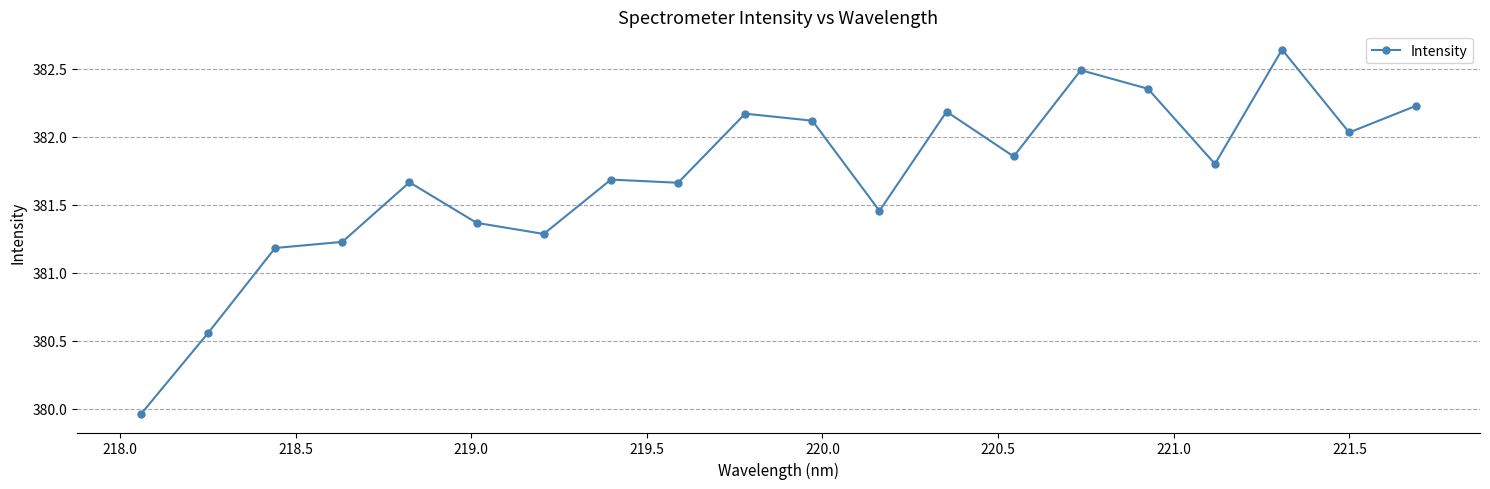

What is the difference between the maximum and minimum values?

2.7